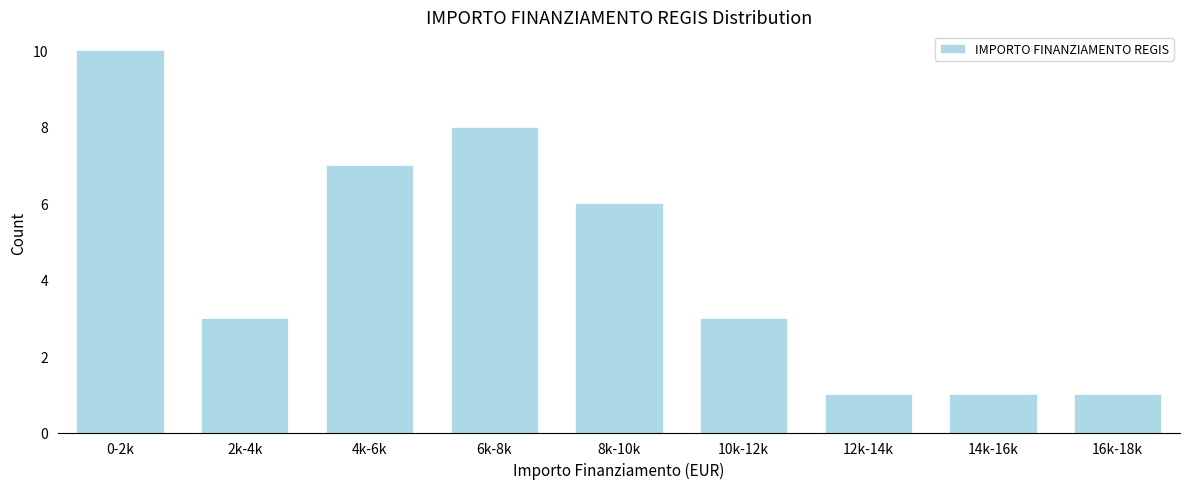

Reading left to right, extract all data points from this chart.

0-2k=10	2k-4k=3	4k-6k=7	6k-8k=8	8k-10k=6	10k-12k=3	12k-14k=1	14k-16k=1	16k-18k=1